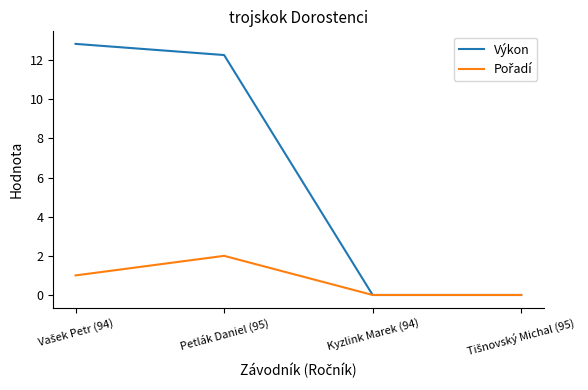

How many distinct data groups are displayed?

2